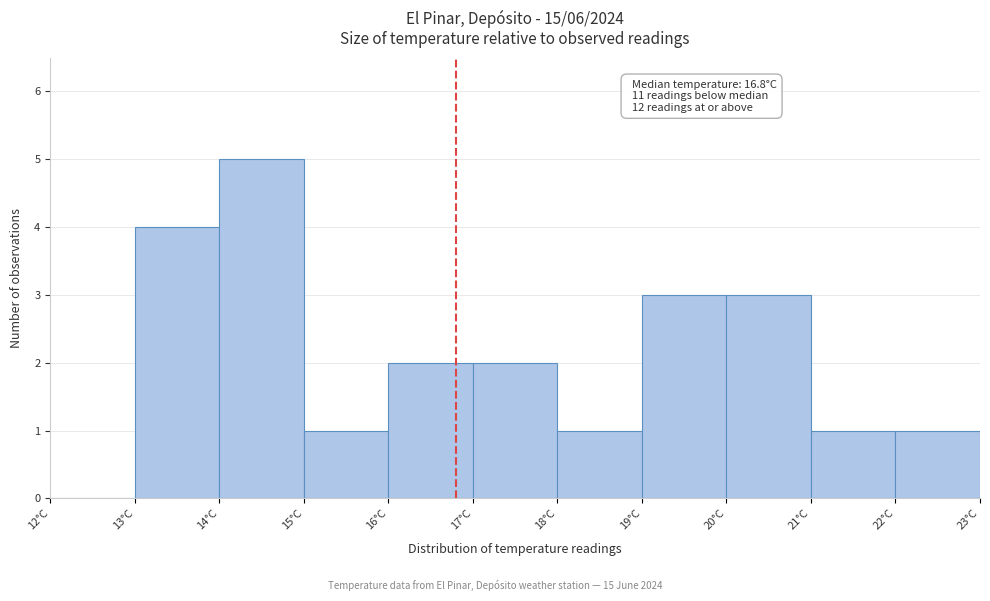

Which range on the x-axis has the tallest bar?

14 to 15